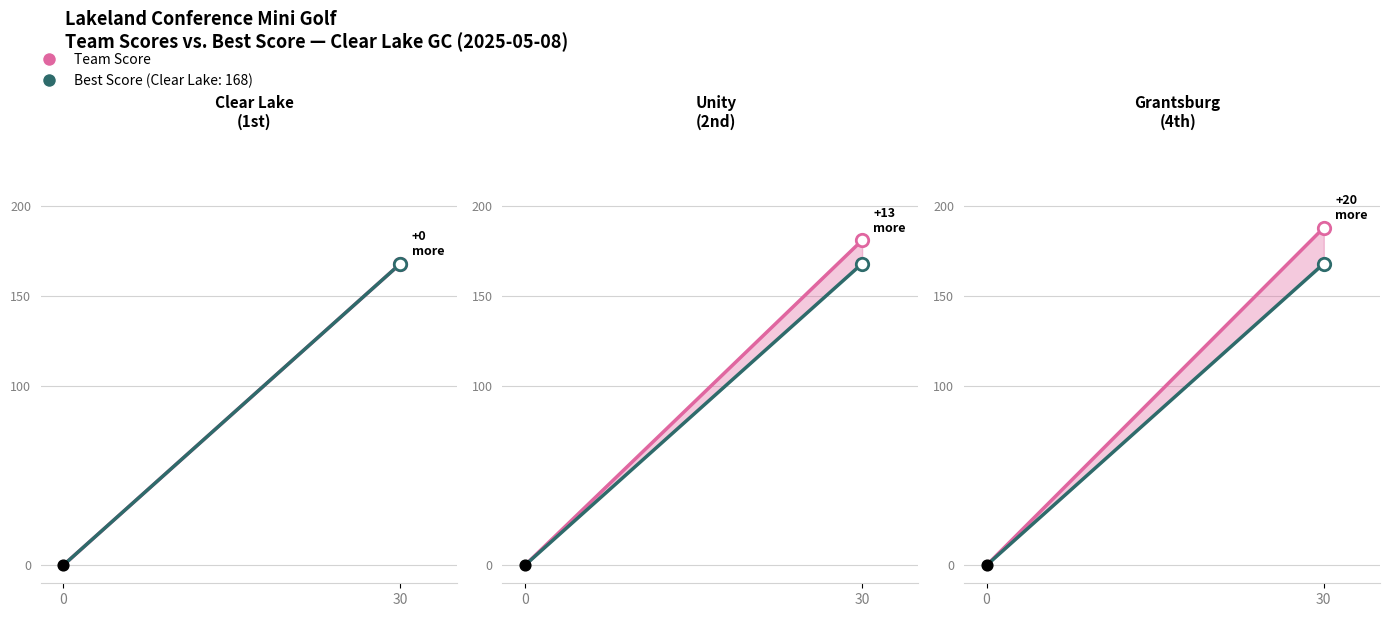

Which series reaches the maximum Y coordinate?

Team Score (188)